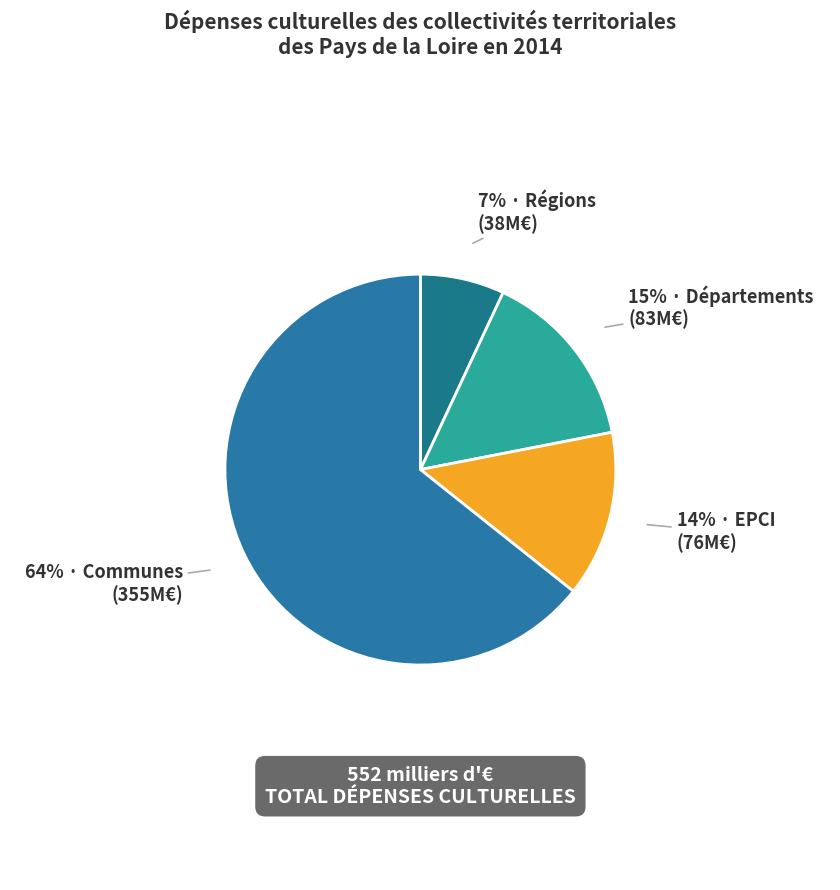

To the nearest percent, what is the average slice percentage?

25%